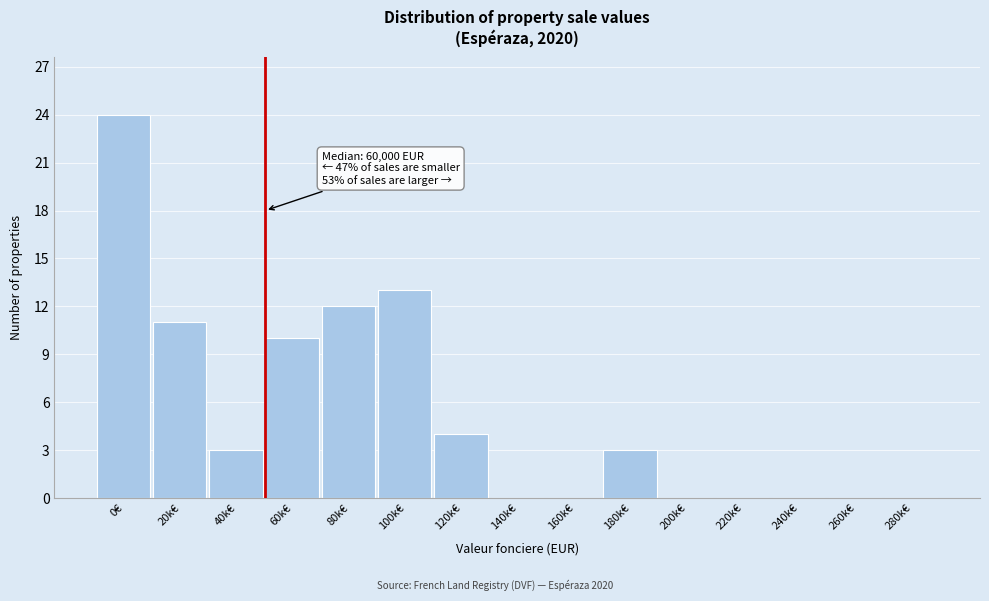

Reading left to right, list all the values displayed in this chart.

0€=24	20k€=11	40k€=3	60k€=10	80k€=12	100k€=13	120k€=4	140k€=0	160k€=0	180k€=3	200k€=0	220k€=0	240k€=0	260k€=0	280k€=0